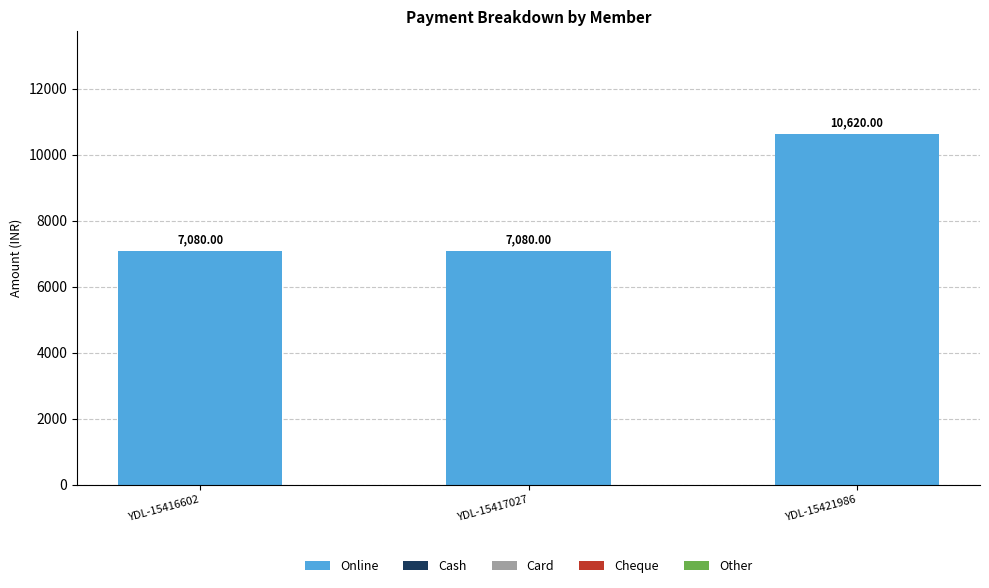

Which has a higher value, YDL-15417027 or YDL-15421986?

YDL-15421986